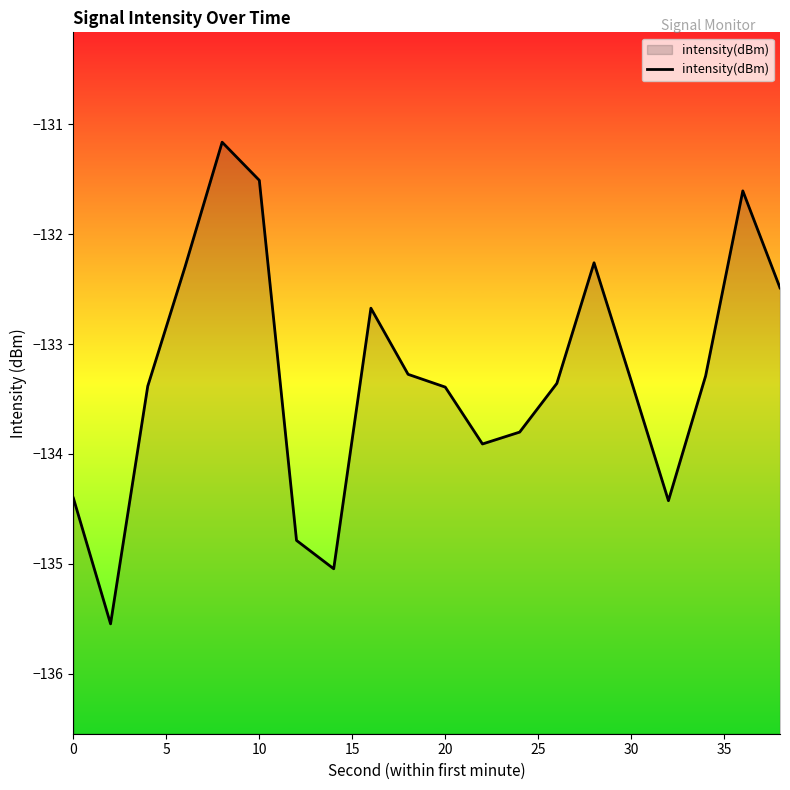

What is the minimum value shown in the chart?

-135.5